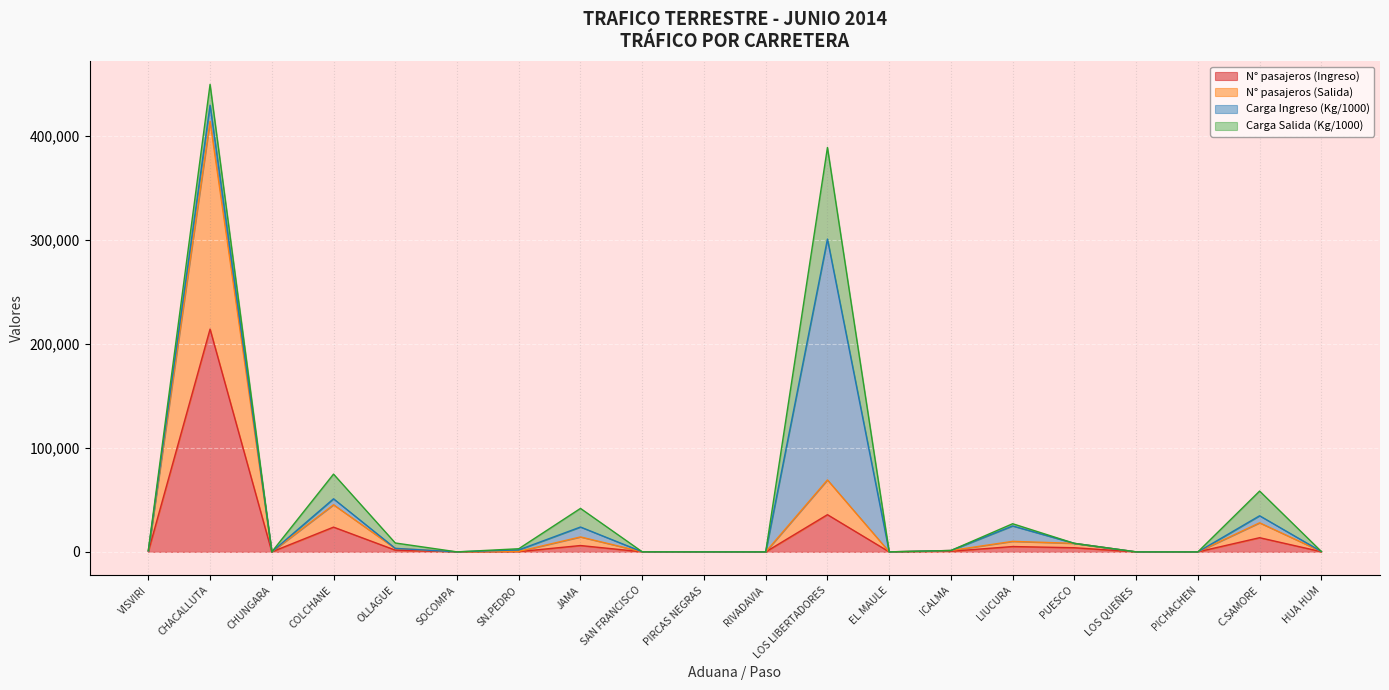

The N° pasajeros (Ingreso) series shows 127203.7 at CHUNGARA. True or false?

False